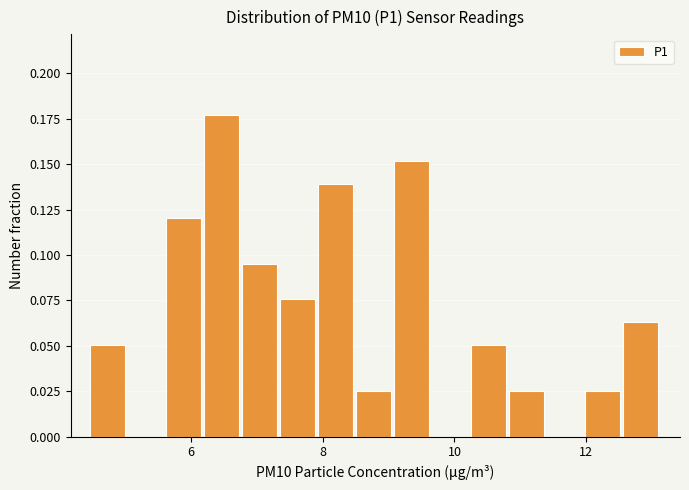

Around what value on the x-axis is the tallest bar? Give the approximate position of its centre, as read against the axis.

6.4